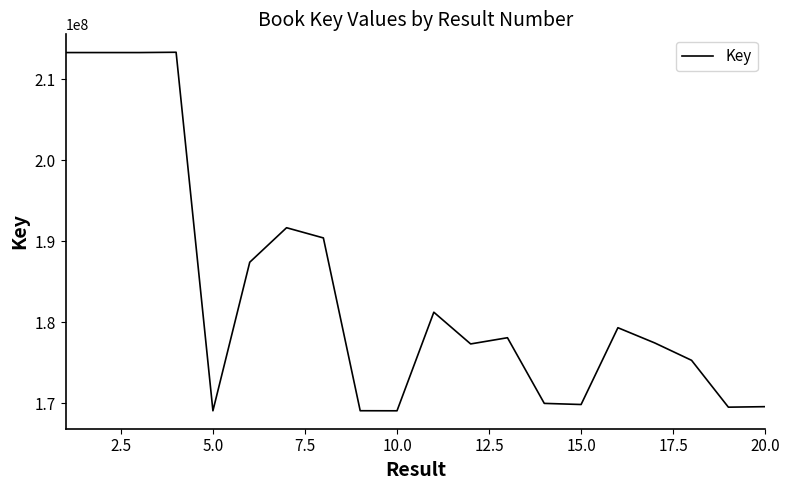

What is the average value?

183885259